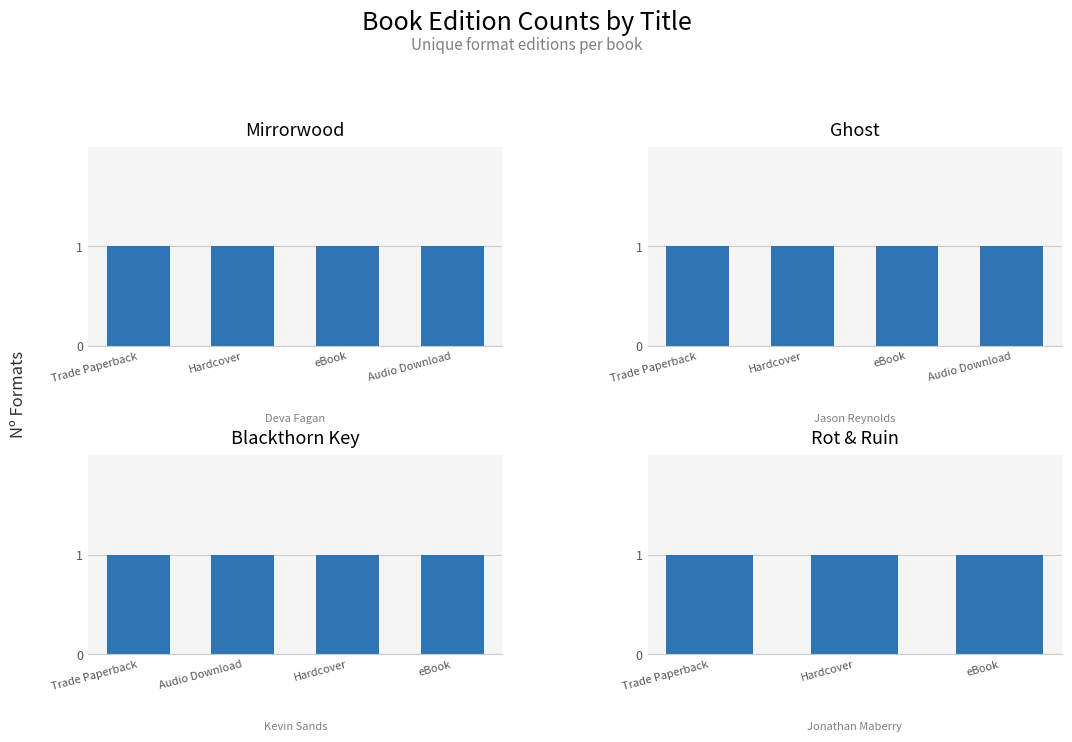

List the labels in order of value, largest first.

Mirrorwood, Ghost, Blackthorn Key, Rot & Ruin